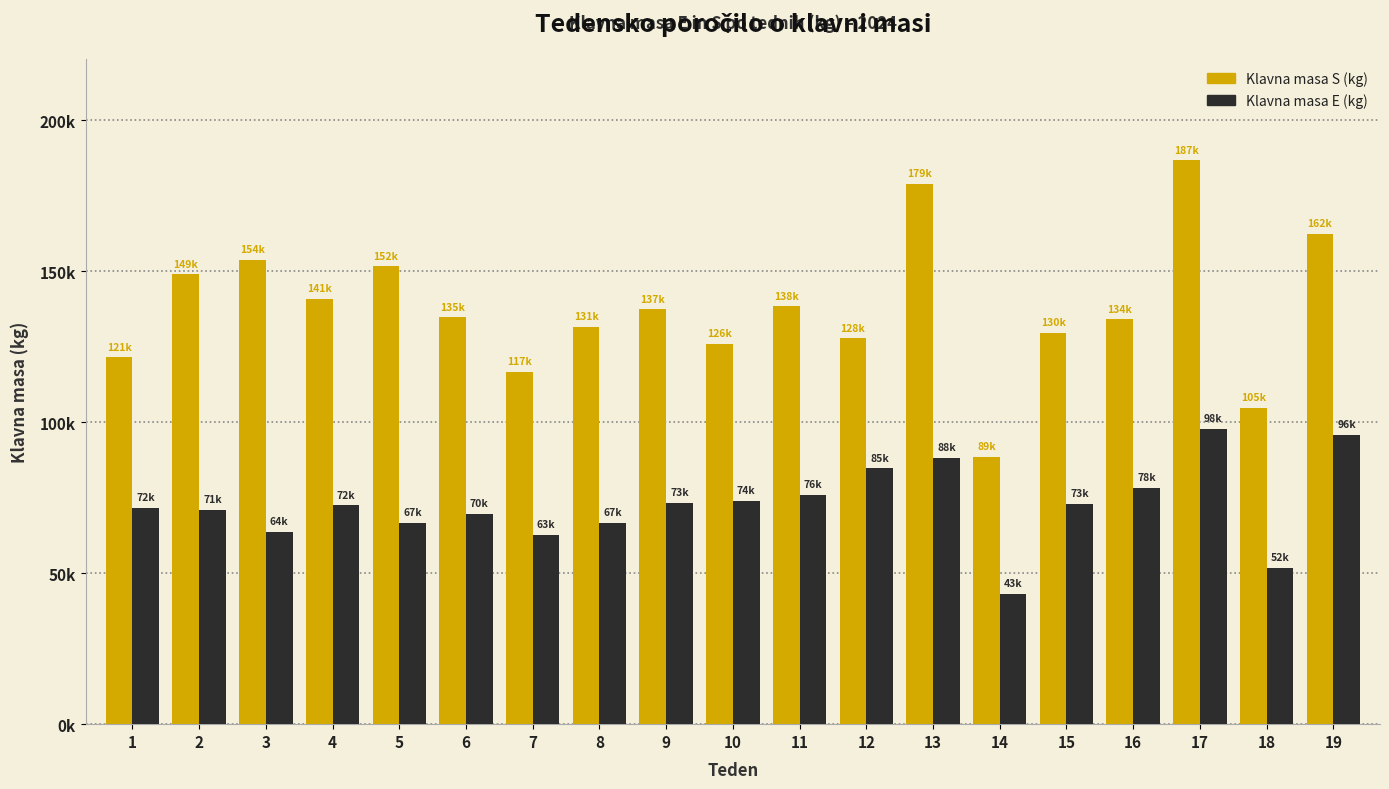

What are all the series names shown in the legend?

Klavna masa S (kg), Klavna masa E (kg)